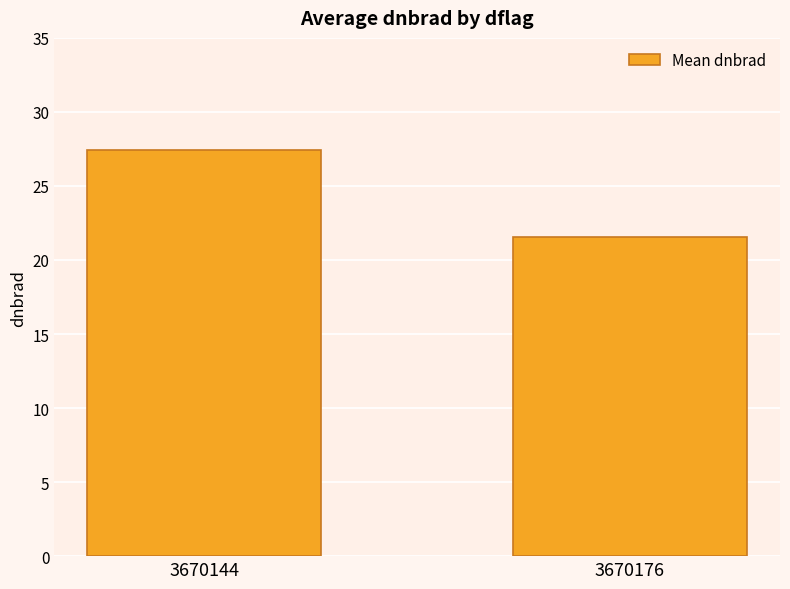

At which label is the value closest to 24?

3670176